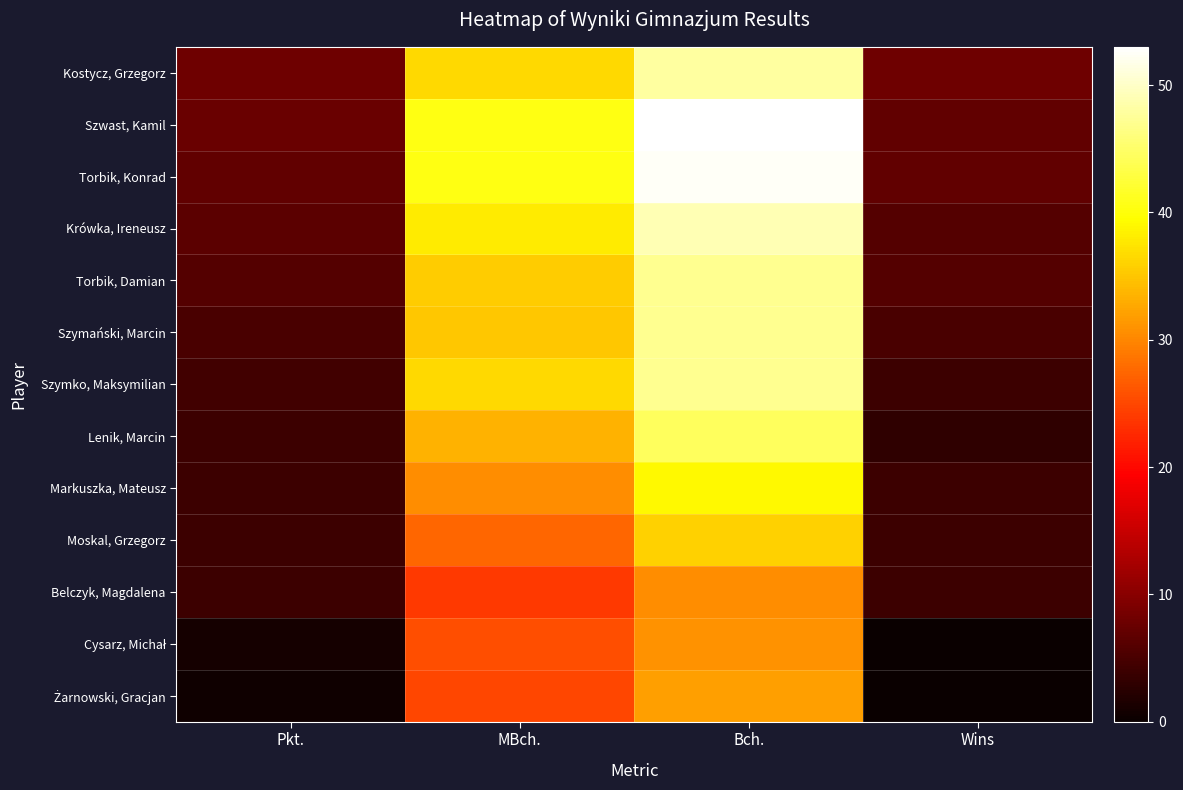

Which label corresponds to the smallest value in the chart?

Wins